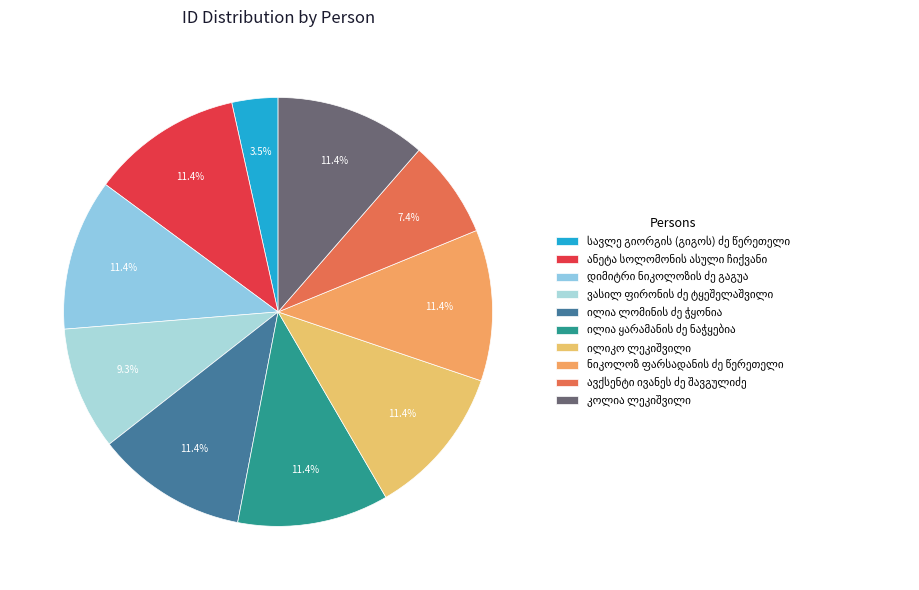

What percentage is the ვასილ ფირონის ძე ტყეშელაშვილი slice, to the nearest percent?

9%